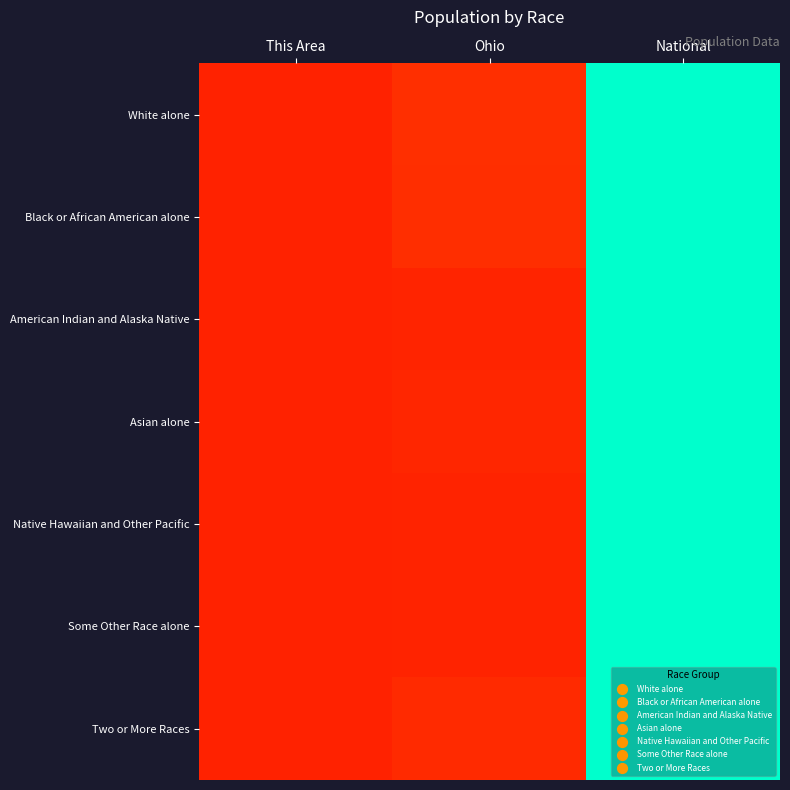

How many categories are shown in the chart?

3